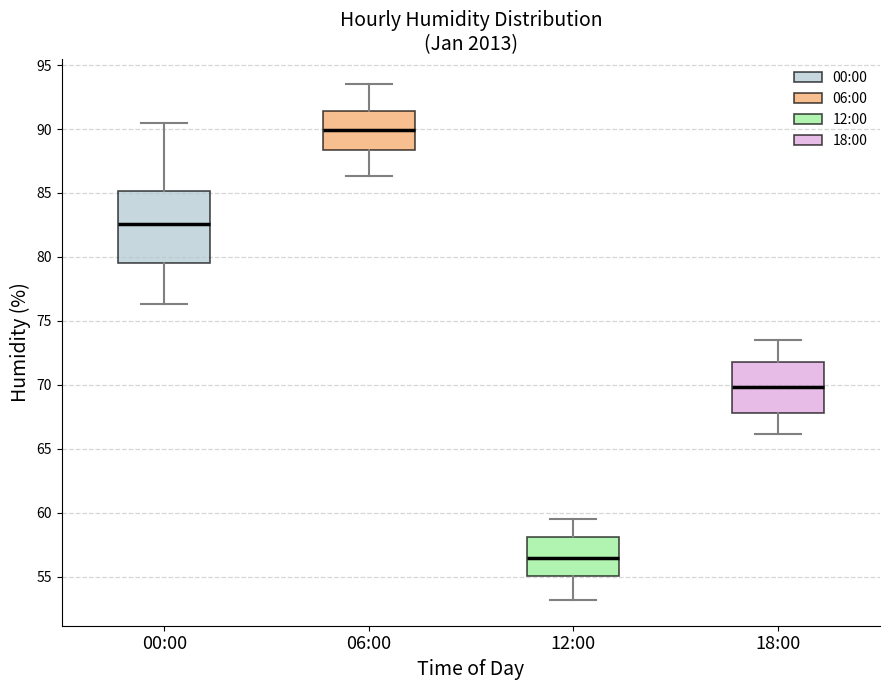

Reading left to right, transcribe this box plot: for each box, give where its median line is, the range the box spans, and where its two whiskers end, as read against the y-axis. The values are not printed on the chart, so give them approximately, as read against the axis.

00:00: median 82.5, box 79.5 to 85.0, whiskers 76.5 to 90.5
06:00: median 90.0, box 88.5 to 91.5, whiskers 86.5 to 93.5
12:00: median 56.5, box 55.0 to 58.0, whiskers 53.0 to 59.5
18:00: median 70.0, box 68.0 to 71.5, whiskers 66.0 to 73.5